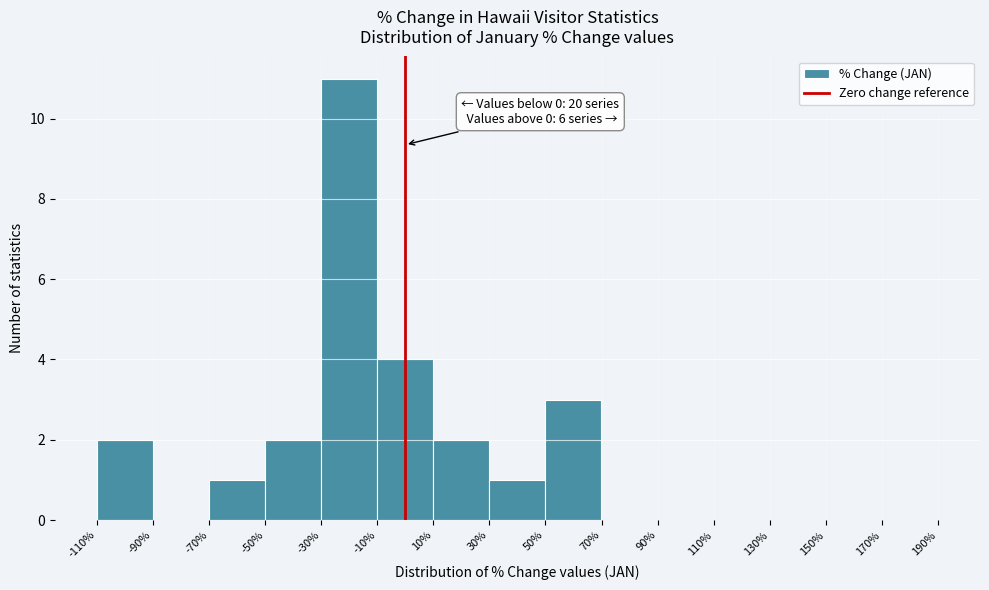

Which range on the x-axis has the tallest bar?

-30% to -10%